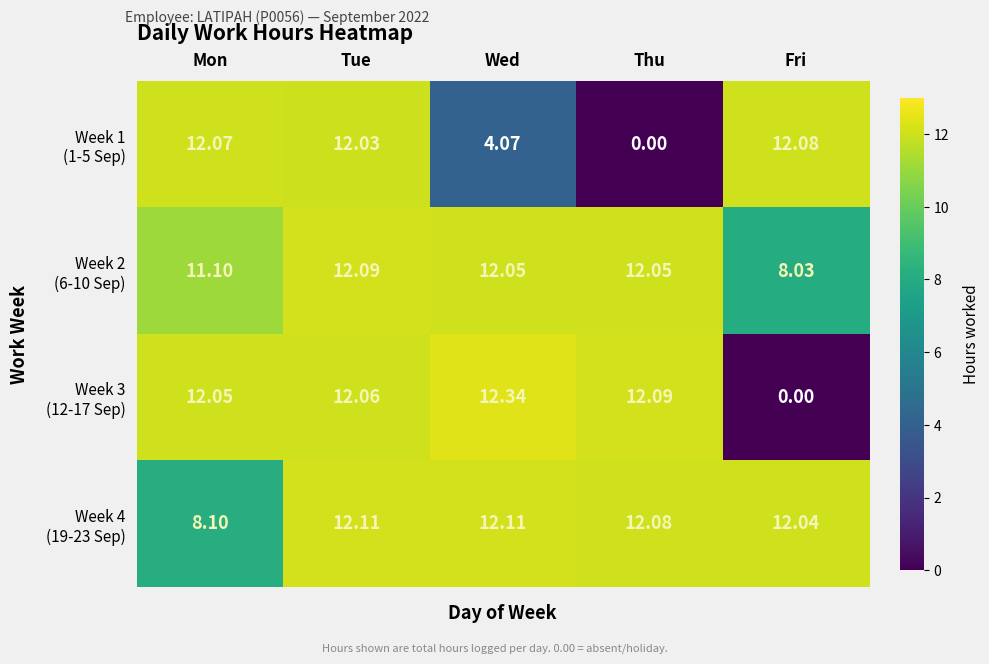

How many series are shown in this chart?

4